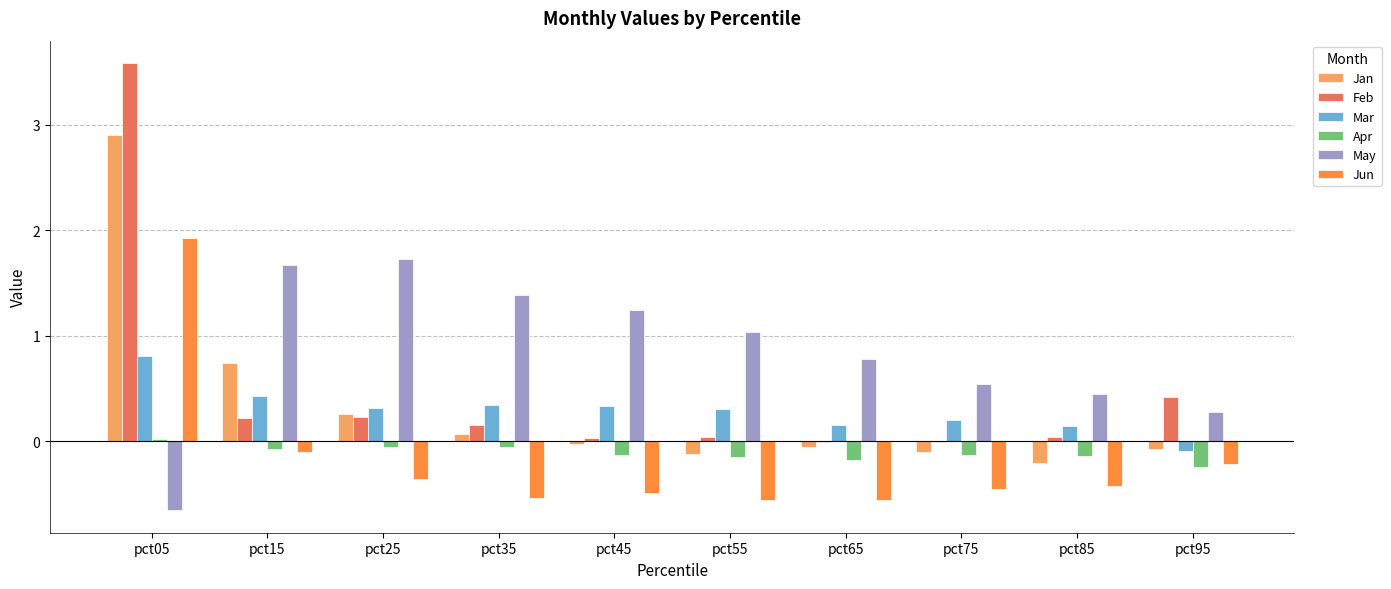

What are all the series names shown in the legend?

Jan, Feb, Mar, Apr, May, Jun